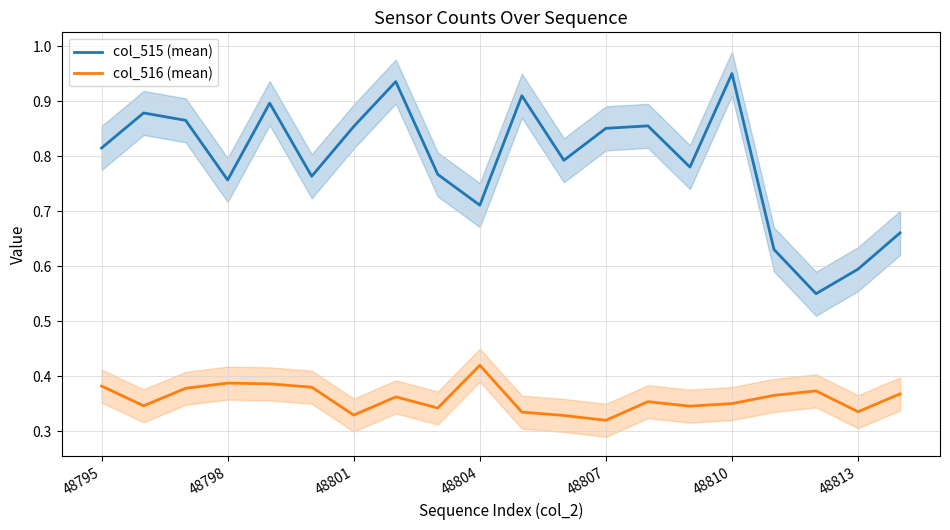

What is the difference between the maximum and second lowest values in the col_516 (mean) series?

0.1